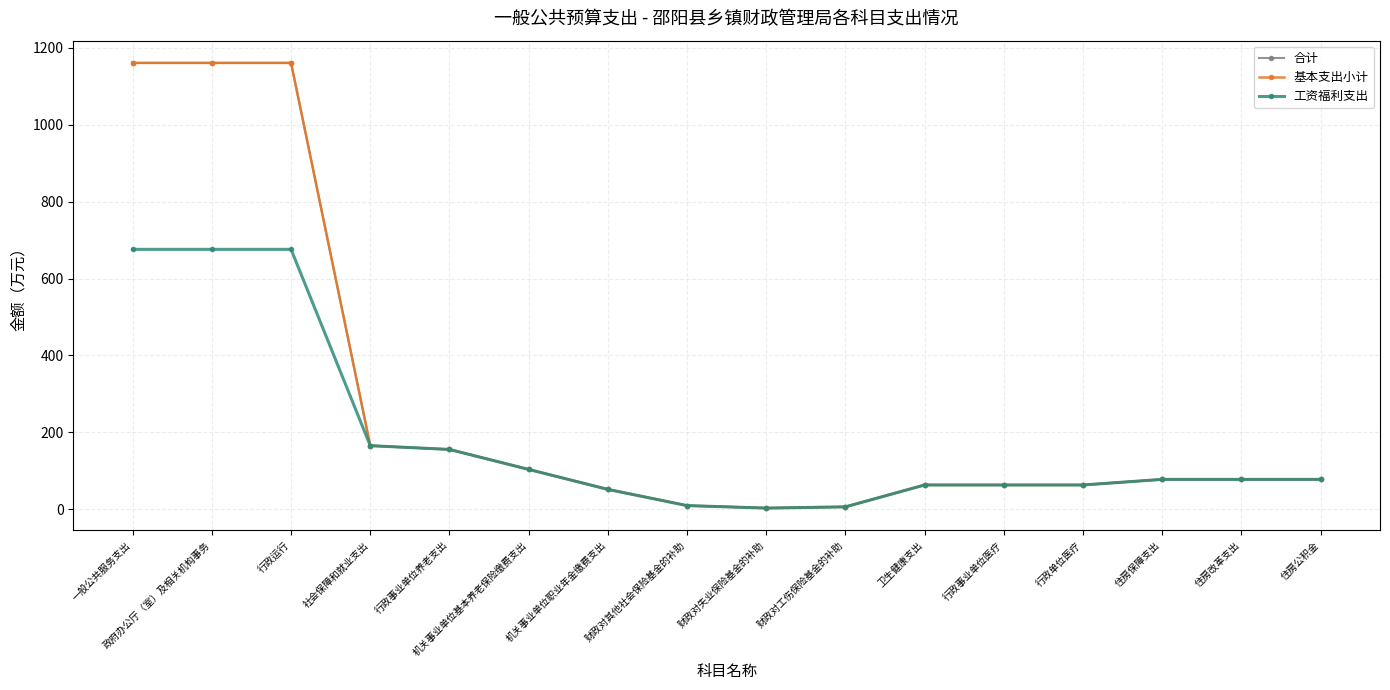

Rank the categories by 工资福利支出 value from highest to lowest.

一般公共服务支出, 政府办公厅（室）及相关机构事务, 行政运行, 社会保障和就业支出, 行政事业单位养老支出, 机关事业单位基本养老保险缴费支出, 住房保障支出, 住房改革支出, 住房公积金, 卫生健康支出, 行政事业单位医疗, 行政单位医疗, 机关事业单位职业年金缴费支出, 财政对其他社会保险基金的补助, 财政对工伤保险基金的补助, 财政对失业保险基金的补助